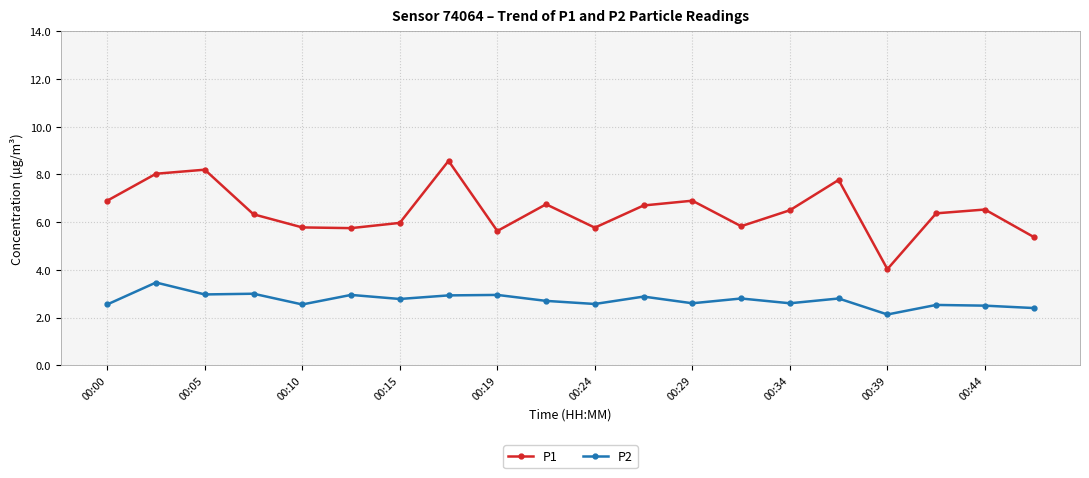

What is the difference between the second highest and minimum values in the P2 series?

0.9